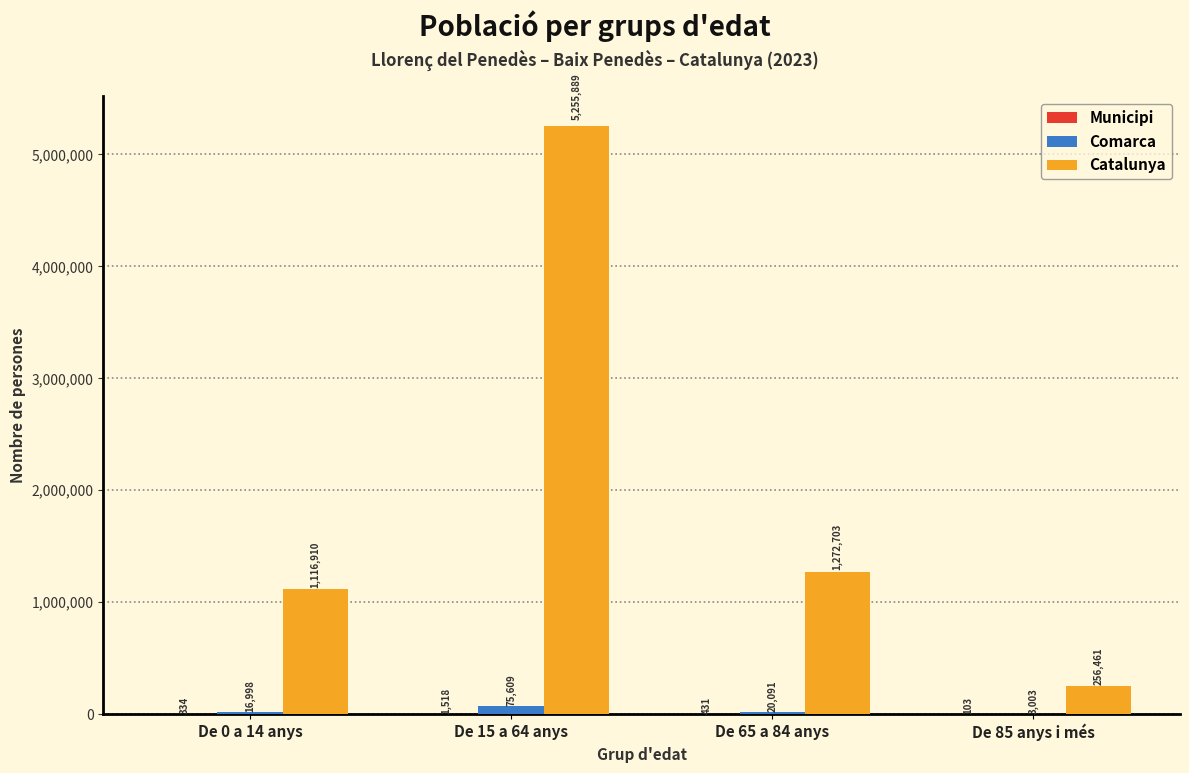

What is the maximum value shown in the chart?

5255889